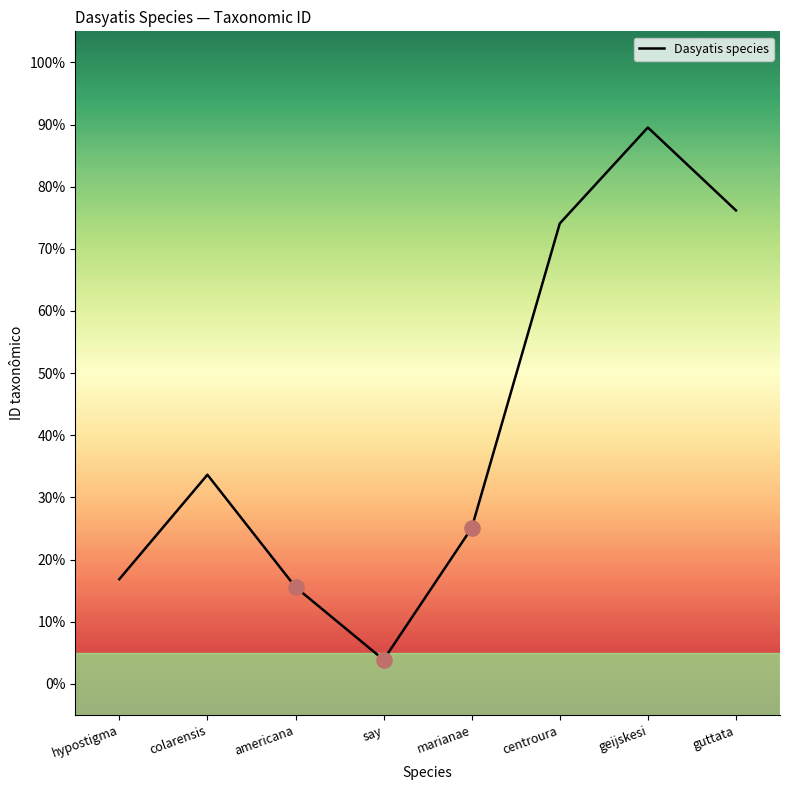

Between americana and guttata, which is larger?

guttata